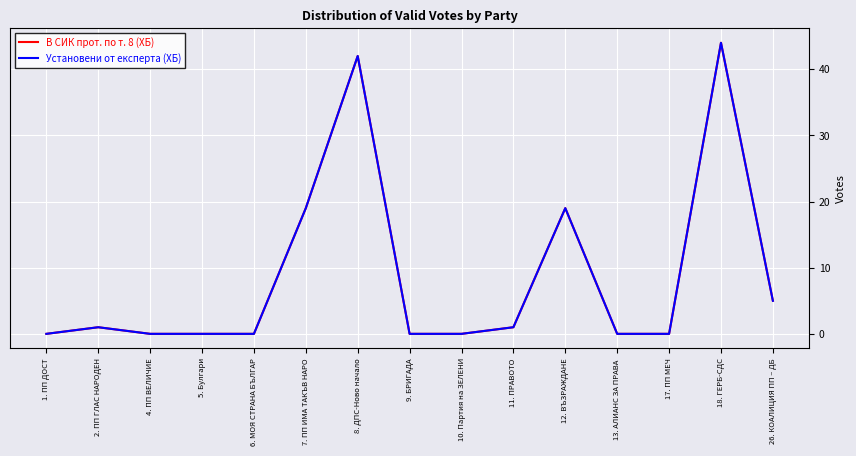

What is the difference between the maximum and minimum values in the Установени от експерта (ХБ) series?

44